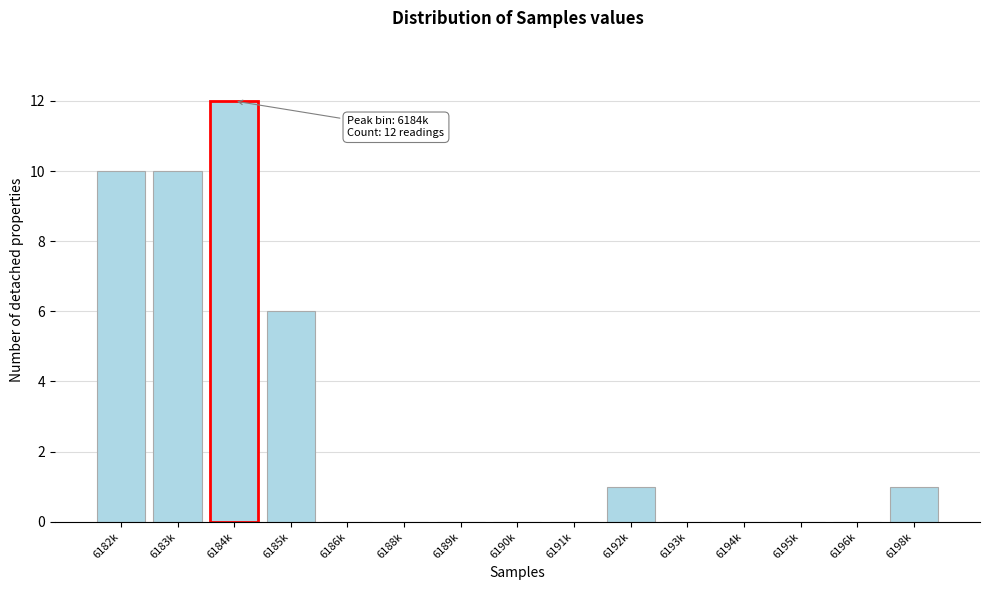

Reading right to left, transcribe all the data shown in this chart.

6198k=1	6196k=0	6195k=0	6194k=0	6193k=0	6192k=1	6191k=0	6190k=0	6189k=0	6188k=0	6186k=0	6185k=6	6184k=12	6183k=10	6182k=10